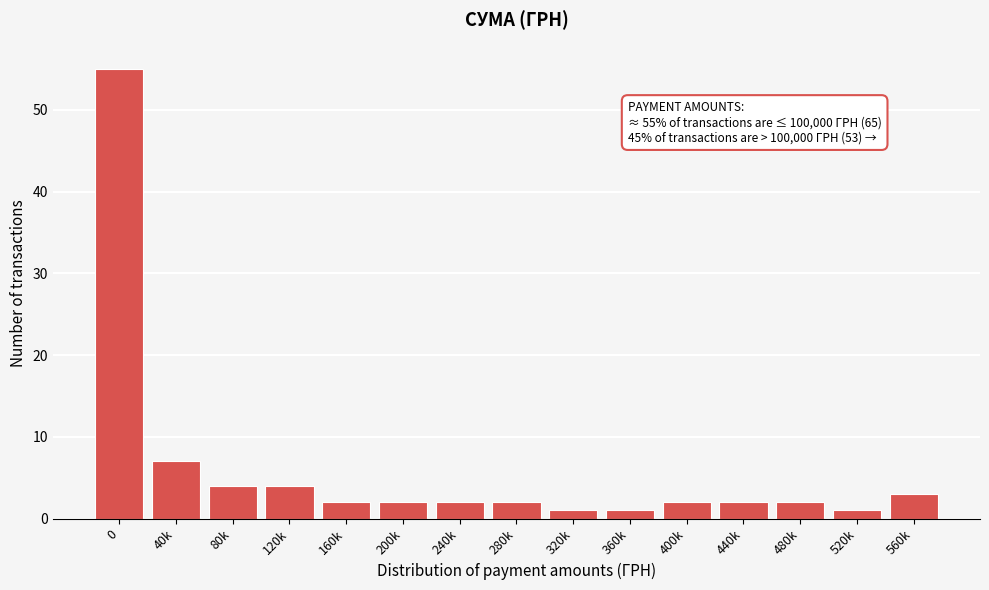

Reading left to right, list all the values displayed in this chart.

0=55	40k=7	80k=4	120k=4	160k=2	200k=2	240k=2	280k=2	320k=1	360k=1	400k=2	440k=2	480k=2	520k=1	560k=3